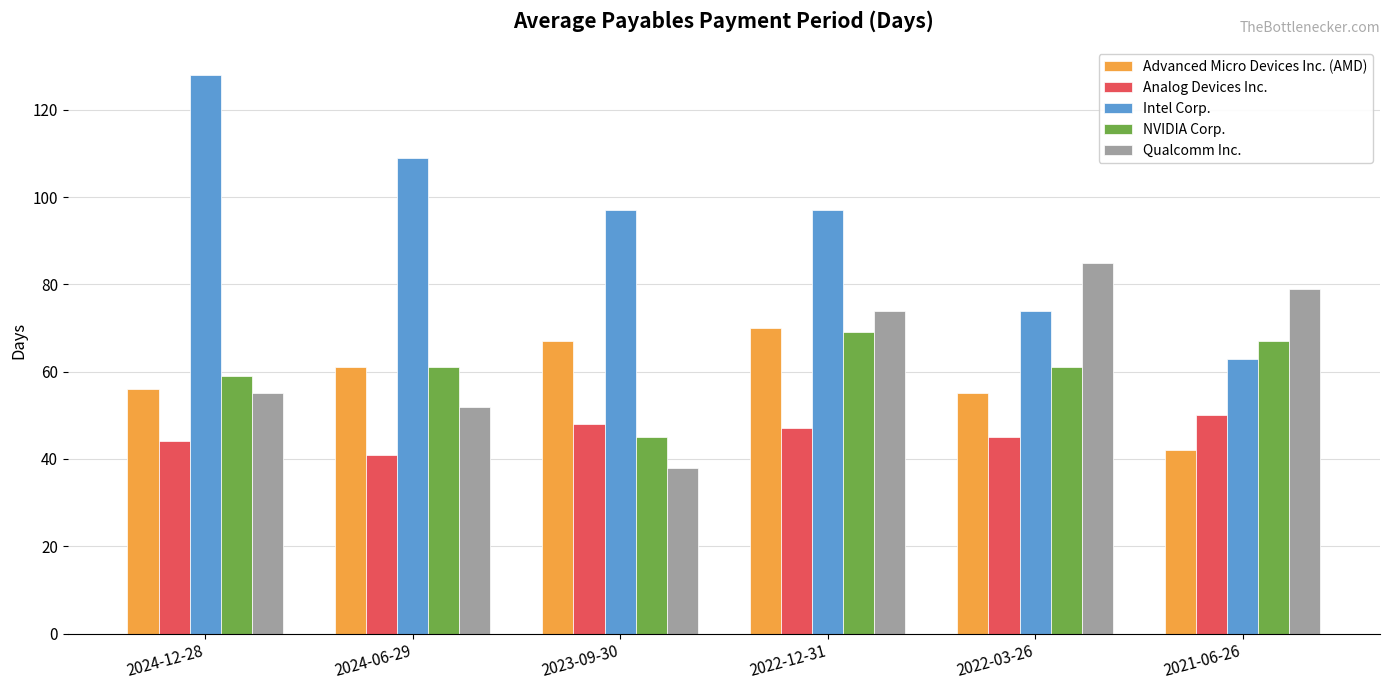

Reading left to right, what are all the values shown in this chart?

Advanced Micro Devices Inc. (AMD): 56	61	67	70	55	42
Analog Devices Inc.: 44	41	48	47	45	50
Intel Corp.: 128	109	97	97	74	63
NVIDIA Corp.: 59	61	45	69	61	67
Qualcomm Inc.: 55	52	38	74	85	79